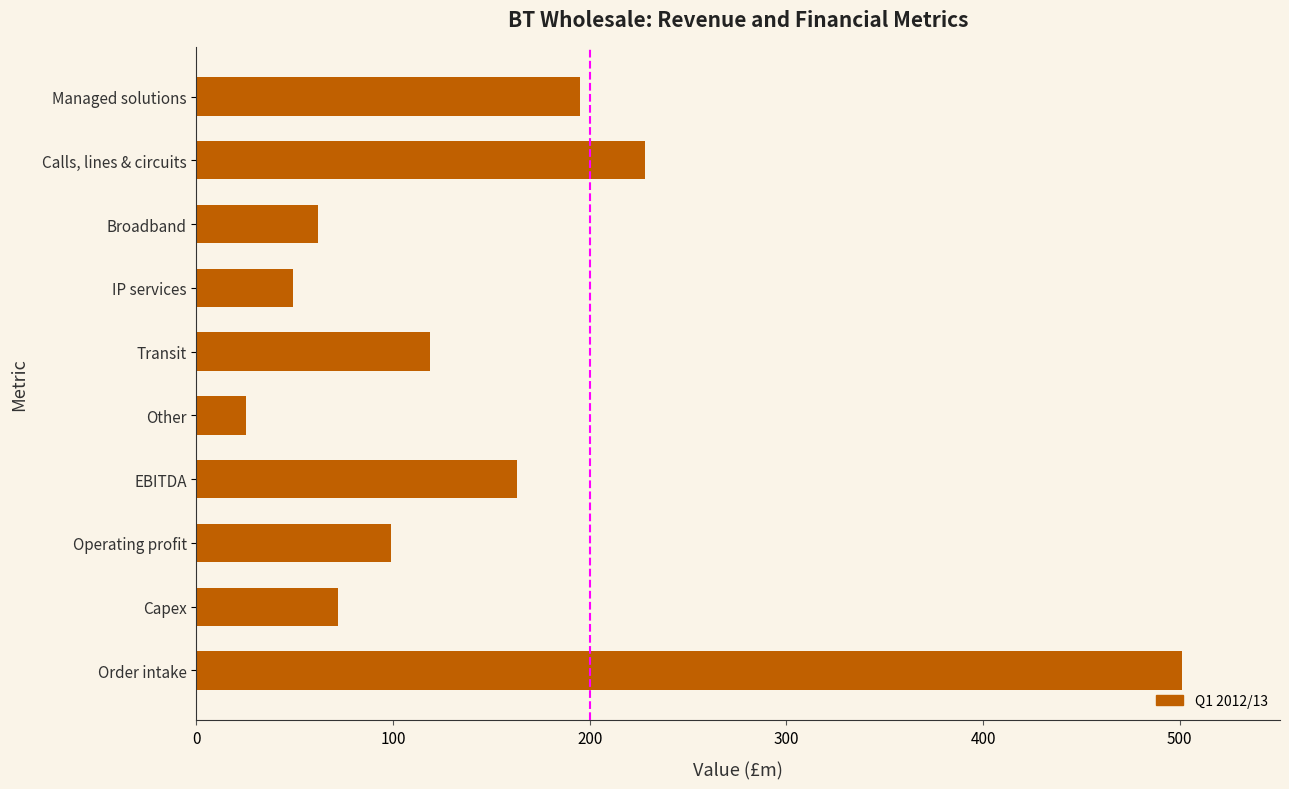

What is the sum of all values?

1513